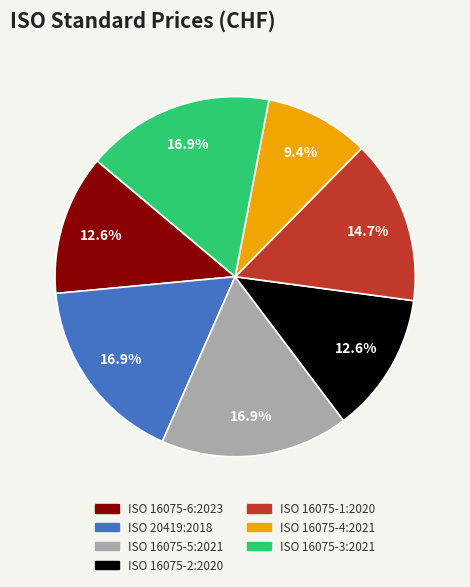

The ISO 16075-1:2020 slice represents 15% of the pie. True or false?

True